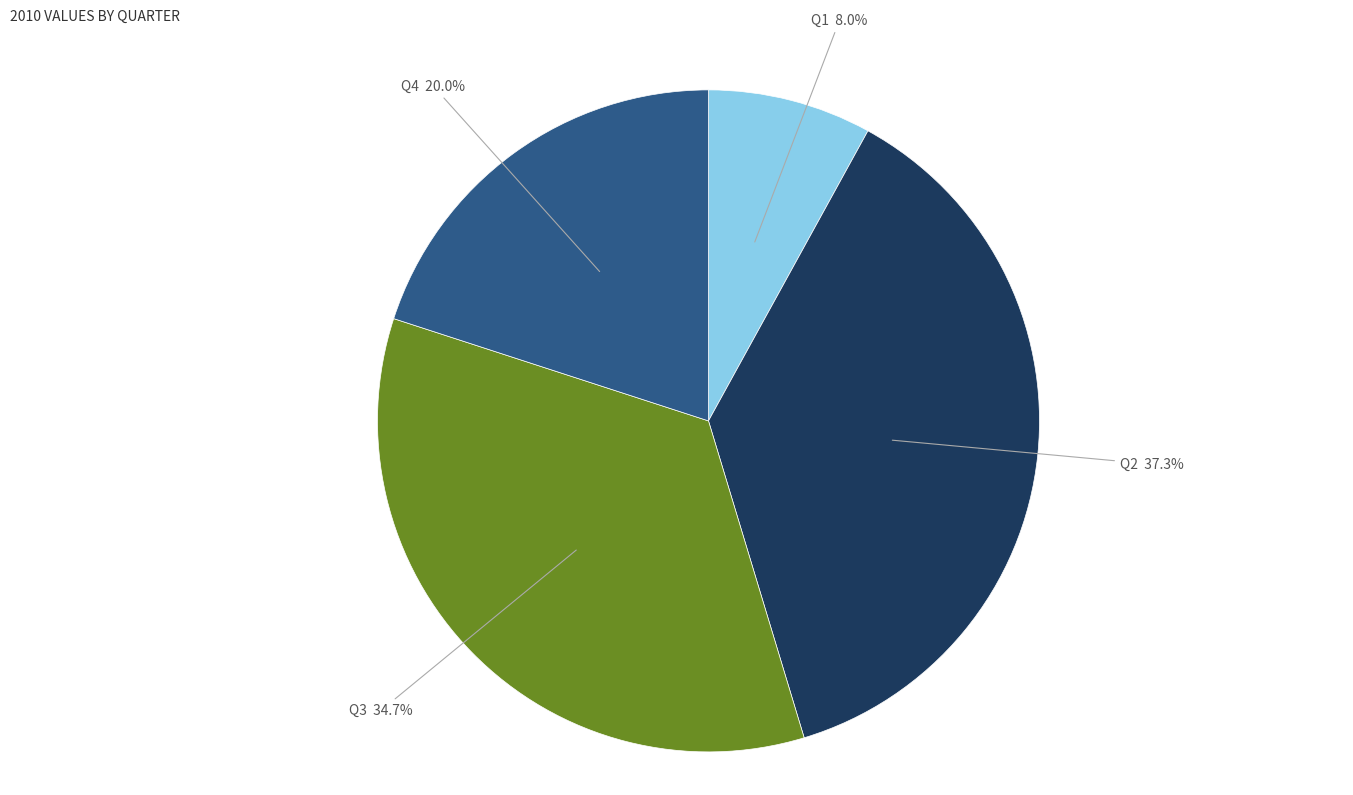

Is there any slice that represents more than half of the pie?

No